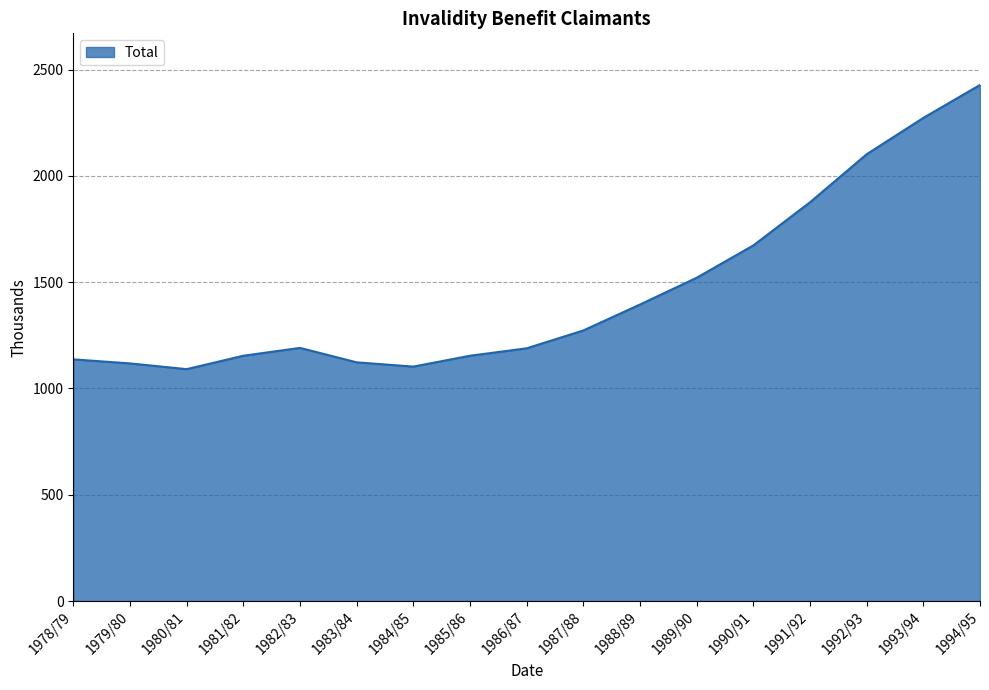

What is the approximate value at 1983/84, to the nearest 100?

1100